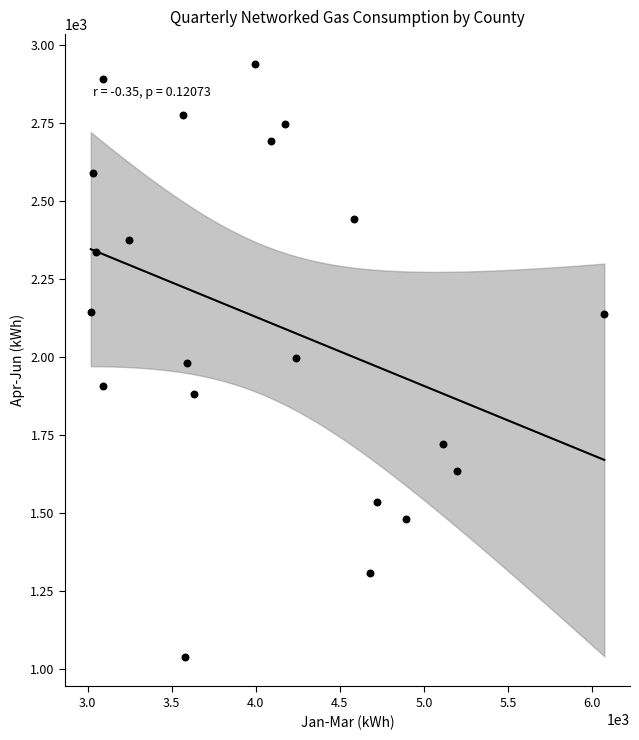

What is the range of X values (max minus min)?

3056